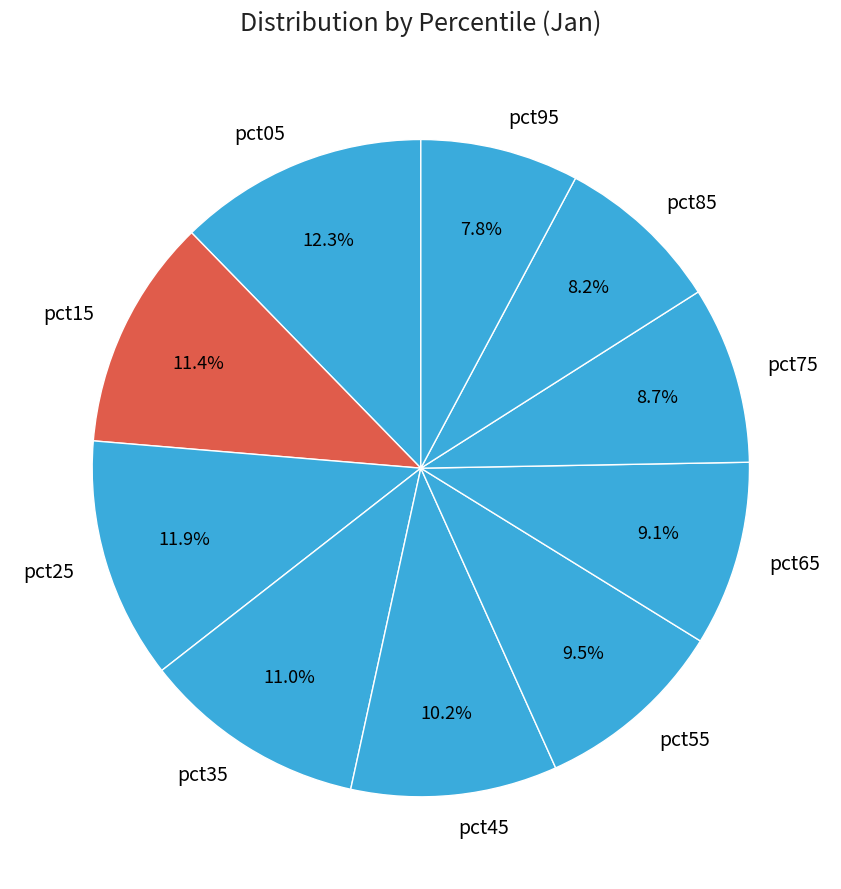

What is the ratio of the value at pct95 to the value at pct05?

0.6